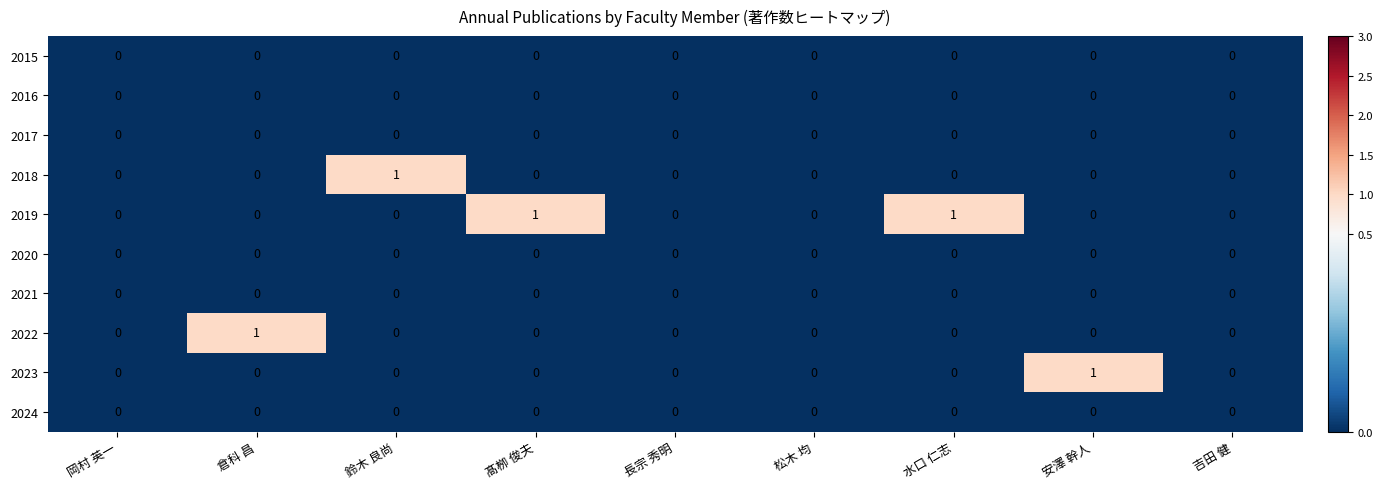

Which series has the largest total across all categories?

2019